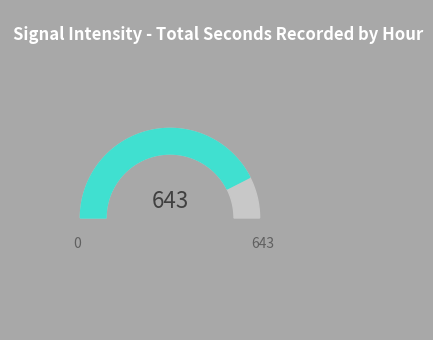

Does any single category account for the majority?

No